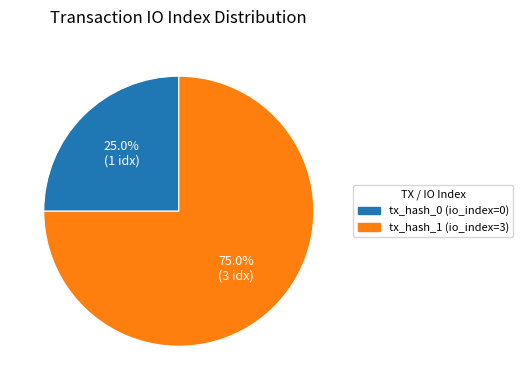

Is there a majority slice in this chart?

Yes